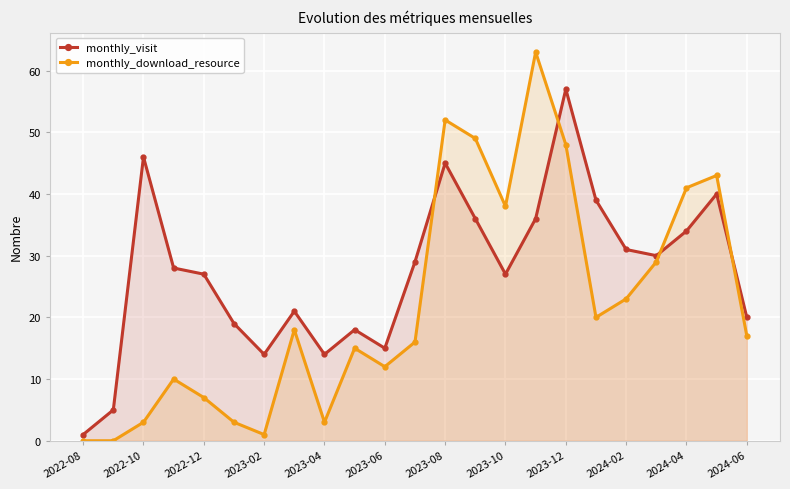

The monthly_visit series shows 15 at 2023-06. True or false?

True